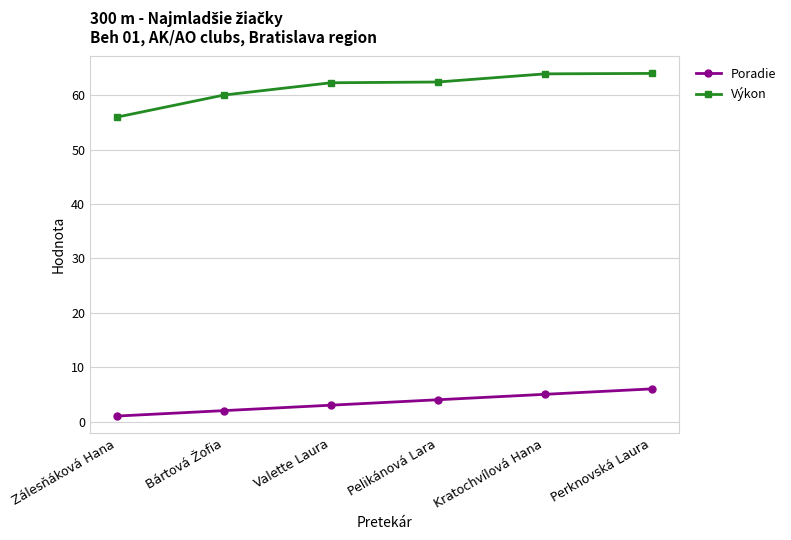

What is the smallest value displayed?

1.0